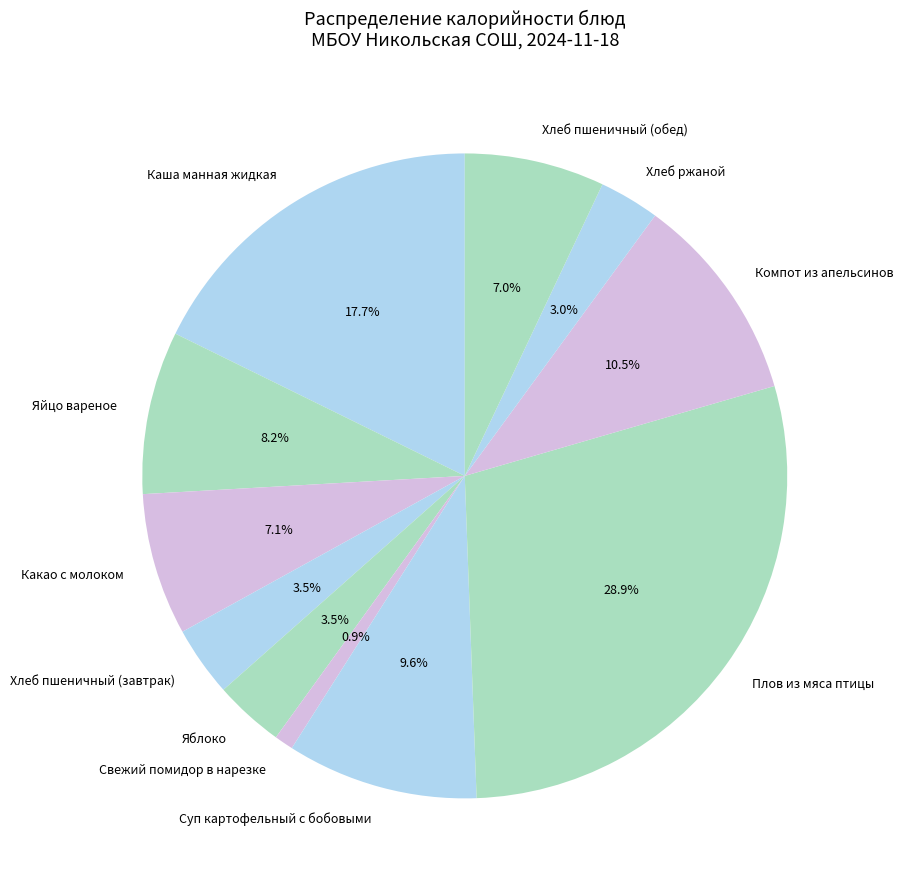

To the nearest percent, what is the difference between the Плов из мяса птицы and Суп картофельный с бобовыми slice percentages?

19%